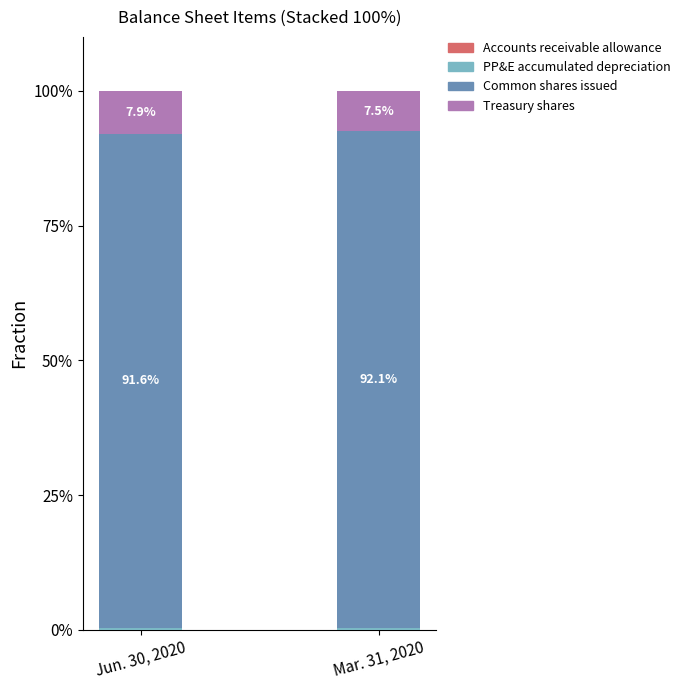

Does the chart contain stacked bars?

Yes